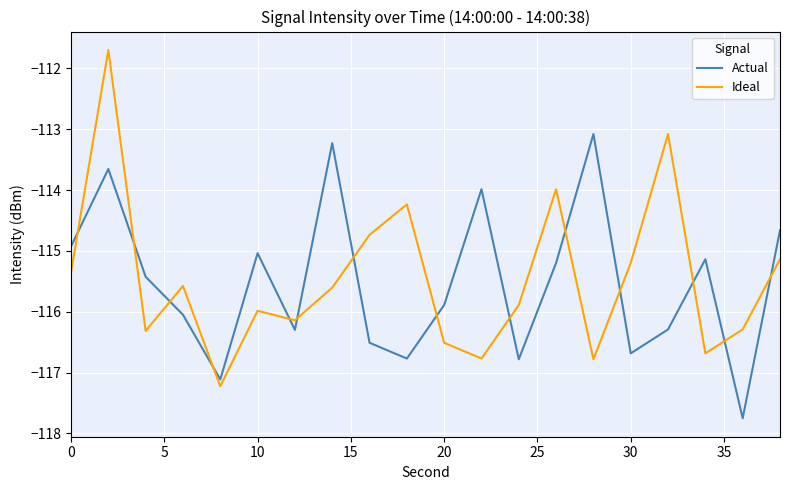

Which series has the widest spread of values?

Ideal